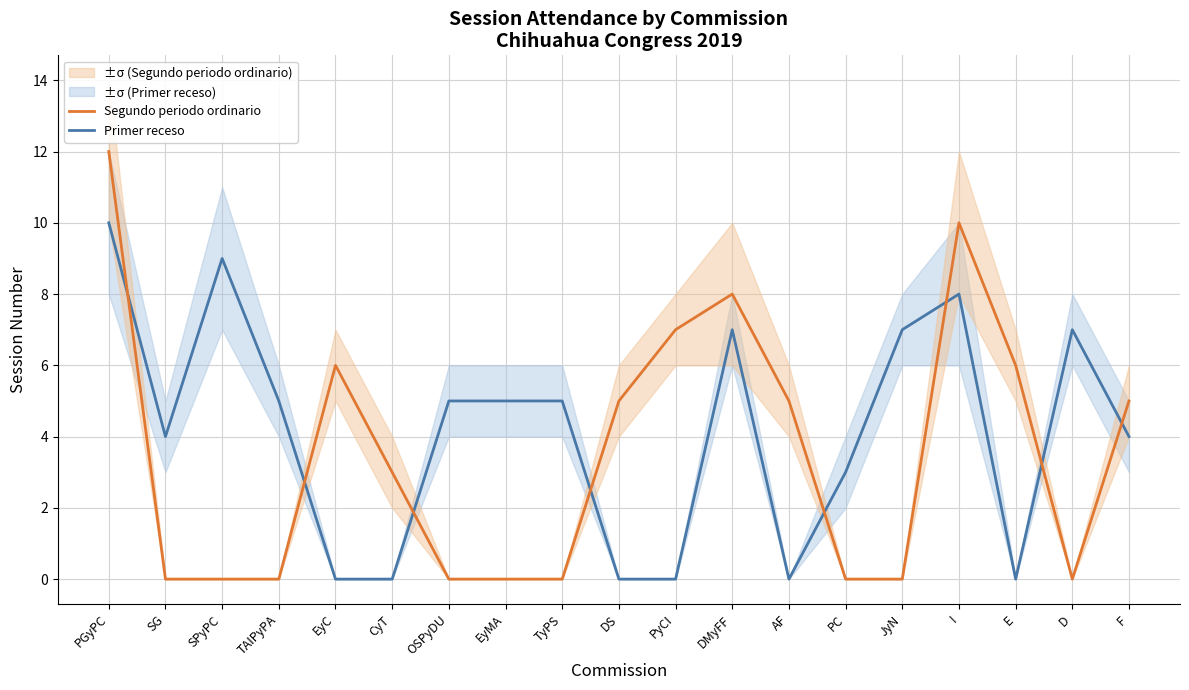

Which series has the largest range (max minus min)?

Segundo periodo ordinario